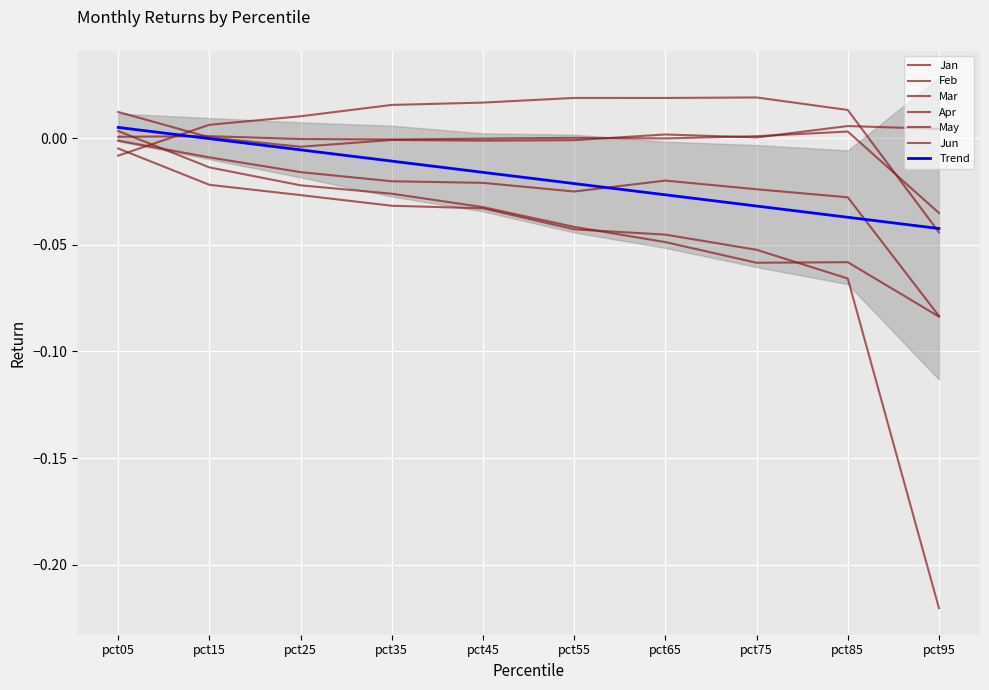

At which label is Apr closest to 0?

pct65